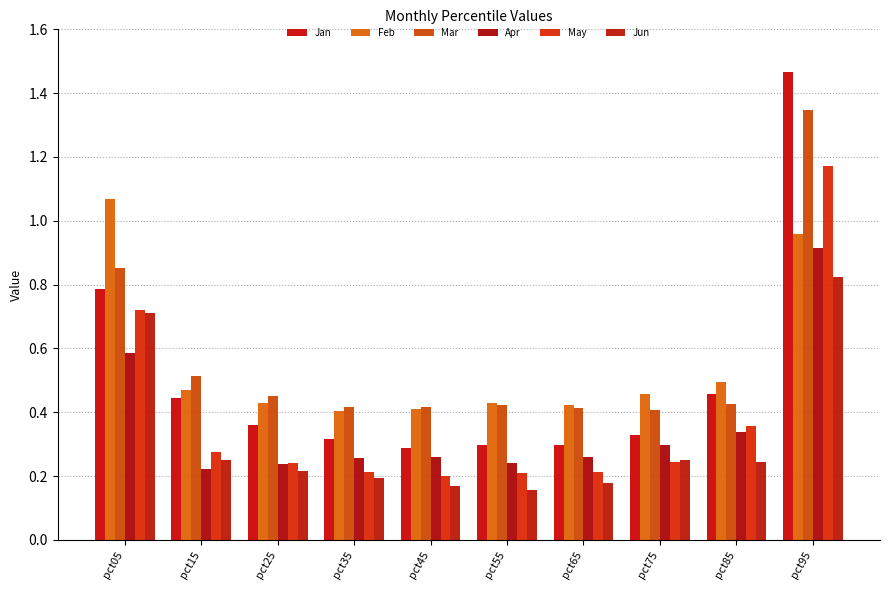

Which category has the highest value in the Mar series?

pct95